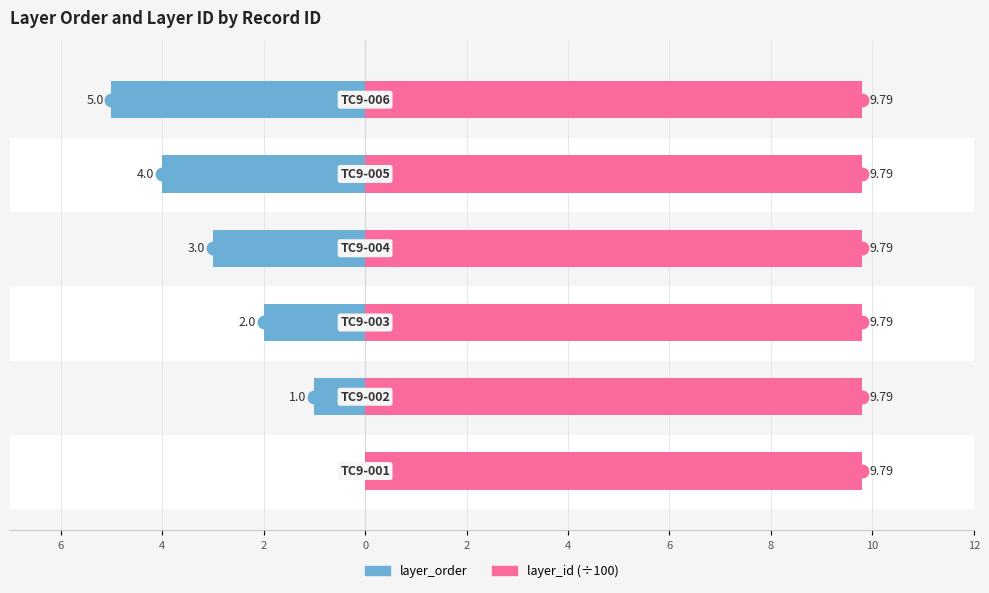

The layer_order series shows -3.0 at 0. True or false?

True